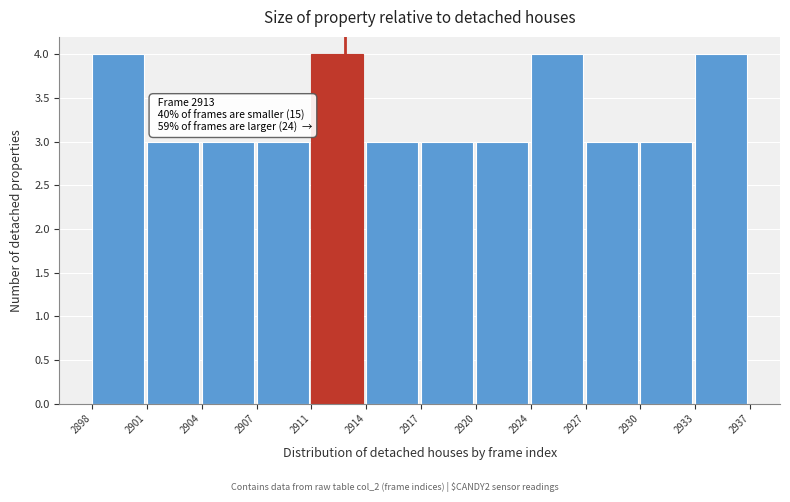

Reading left to right, what are all the values shown in this chart?

2898=4	2901=3	2904=3	2907=3	2911=4	2914=3	2917=3	2920=3	2924=4	2927=3	2930=3	2933=4